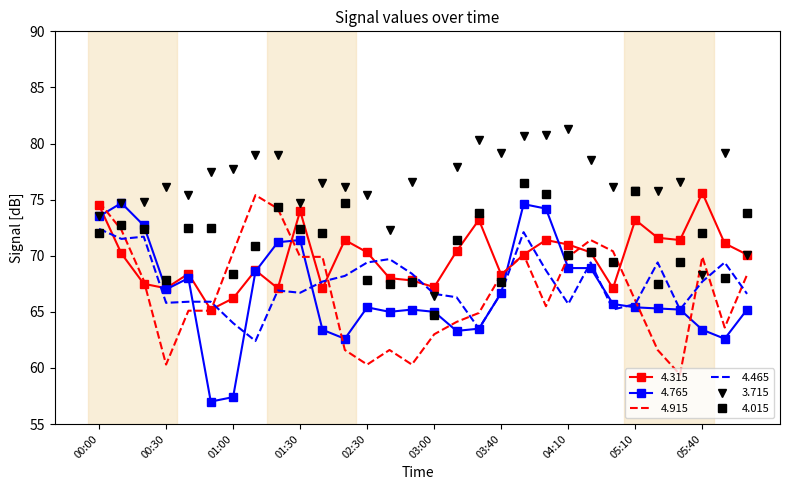

How many distinct data groups are displayed?

6